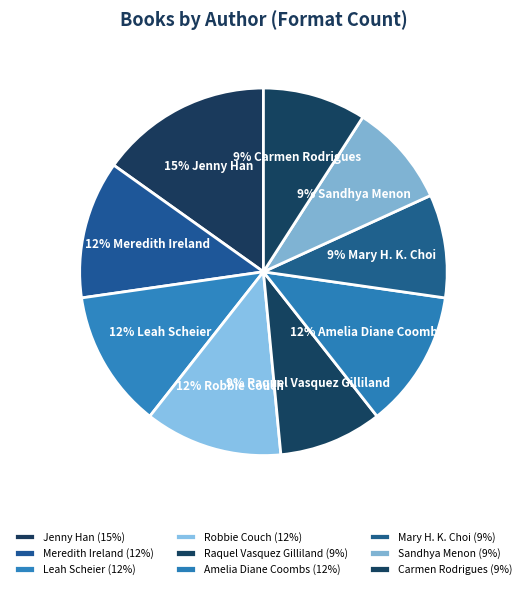

What is the ratio of the value at Carmen Rodrigues to the value at Robbie Couch?

0.8